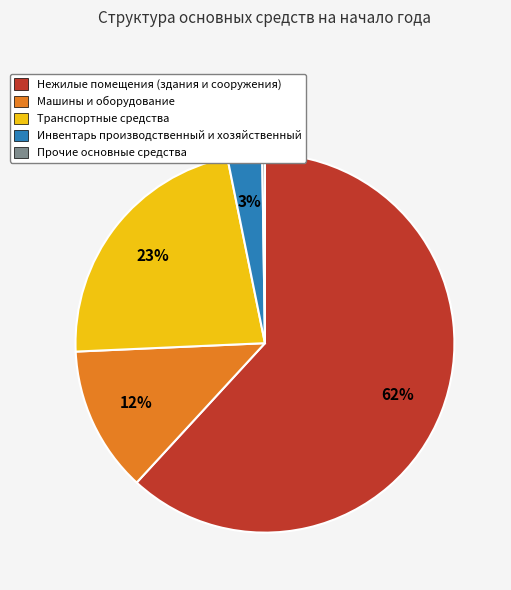

Do Нежилые помещения (здания и сооружения) and Машины и оборудование together represent more than half of the pie?

Yes